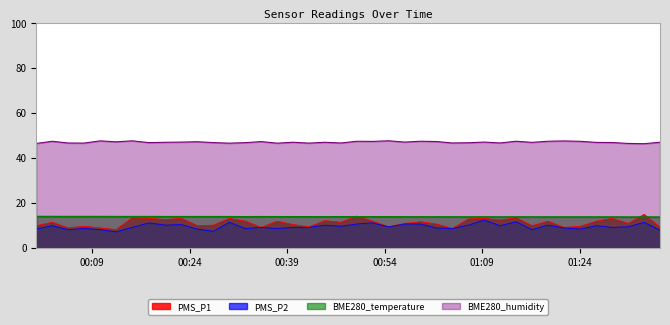

Reading right to left, list all the values displayed in this chart.

PMS_P1: 2021/03/04 01:36:20=9.0	2021/03/04 01:33:53=14.8	2021/03/04 01:31:26=10.8	2021/03/04 01:28:59=13.0	2021/03/04 01:26:32=11.8	2021/03/04 01:24:05=9.5	2021/03/04 01:21:33=9.0	2021/03/04 01:19:06=11.8	2021/03/04 01:16:39=9.8	2021/03/04 01:14:12=13.2	2021/03/04 01:11:45=12.2	2021/03/04 01:09:18=13.0	2021/03/04 01:06:52=12.8	2021/03/04 01:04:25=8.5	2021/03/04 01:01:57=10.5	2021/03/04 00:59:30=11.5	2021/03/04 00:57:04=10.8	2021/03/04 00:54:37=9.2	2021/03/04 00:52:08=11.8	2021/03/04 00:49:42=14.0	2021/03/04 00:47:15=11.2	2021/03/04 00:44:48=12.0	2021/03/04 00:42:21=9.2	2021/03/04 00:39:54=10.2	2021/03/04 00:37:27=11.8	2021/03/04 00:35:01=9.0	2021/03/04 00:32:34=11.8	2021/03/04 00:30:07=13.0	2021/03/04 00:27:39=10.0	2021/03/04 00:25:12=9.8	2021/03/04 00:22:45=13.0	2021/03/04 00:20:19=12.5	2021/03/04 00:17:46=13.0	2021/03/04 00:15:11=13.2	2021/03/04 00:12:43=8.0	2021/03/04 00:10:16=8.8	2021/03/04 00:07:47=9.5	2021/03/04 00:05:20=8.8	2021/03/04 00:02:54=11.2	2021/03/04 00:00:26=9.8
PMS_P2: 2021/03/04 01:36:20=7.8	2021/03/04 01:33:53=11.2	2021/03/04 01:31:26=9.2	2021/03/04 01:28:59=9.0	2021/03/04 01:26:32=9.8	2021/03/04 01:24:05=8.2	2021/03/04 01:21:33=8.8	2021/03/04 01:19:06=10.0	2021/03/04 01:16:39=8.0	2021/03/04 01:14:12=11.5	2021/03/04 01:11:45=9.8	2021/03/04 01:09:18=12.2	2021/03/04 01:06:52=10.0	2021/03/04 01:04:25=8.5	2021/03/04 01:01:57=8.8	2021/03/04 00:59:30=10.5	2021/03/04 00:57:04=10.5	2021/03/04 00:54:37=9.2	2021/03/04 00:52:08=11.0	2021/03/04 00:49:42=10.5	2021/03/04 00:47:15=9.5	2021/03/04 00:44:48=10.0	2021/03/04 00:42:21=9.0	2021/03/04 00:39:54=9.0	2021/03/04 00:37:27=8.5	2021/03/04 00:35:01=9.0	2021/03/04 00:32:34=8.5	2021/03/04 00:30:07=11.2	2021/03/04 00:27:39=7.2	2021/03/04 00:25:12=8.2	2021/03/04 00:22:45=10.2	2021/03/04 00:20:19=10.0	2021/03/04 00:17:46=11.0	2021/03/04 00:15:11=9.0	2021/03/04 00:12:43=7.0	2021/03/04 00:10:16=8.0	2021/03/04 00:07:47=8.5	2021/03/04 00:05:20=8.0	2021/03/04 00:02:54=9.8	2021/03/04 00:00:26=8.2
BME280_temperature: 2021/03/04 01:36:20=13.6	2021/03/04 01:33:53=13.6	2021/03/04 01:31:26=13.6	2021/03/04 01:28:59=13.6	2021/03/04 01:26:32=13.6	2021/03/04 01:24:05=13.6	2021/03/04 01:21:33=13.6	2021/03/04 01:19:06=13.6	2021/03/04 01:16:39=13.6	2021/03/04 01:14:12=13.6	2021/03/04 01:11:45=13.6	2021/03/04 01:09:18=13.6	2021/03/04 01:06:52=13.6	2021/03/04 01:04:25=13.7	2021/03/04 01:01:57=13.7	2021/03/04 00:59:30=13.7	2021/03/04 00:57:04=13.7	2021/03/04 00:54:37=13.7	2021/03/04 00:52:08=13.7	2021/03/04 00:49:42=13.7	2021/03/04 00:47:15=13.7	2021/03/04 00:44:48=13.7	2021/03/04 00:42:21=13.7	2021/03/04 00:39:54=13.7	2021/03/04 00:37:27=13.7	2021/03/04 00:35:01=13.7	2021/03/04 00:32:34=13.7	2021/03/04 00:30:07=13.7	2021/03/04 00:27:39=13.7	2021/03/04 00:25:12=13.7	2021/03/04 00:22:45=13.7	2021/03/04 00:20:19=13.7	2021/03/04 00:17:46=13.8	2021/03/04 00:15:11=13.8	2021/03/04 00:12:43=13.8	2021/03/04 00:10:16=13.8	2021/03/04 00:07:47=13.8	2021/03/04 00:05:20=13.8	2021/03/04 00:02:54=13.8	2021/03/04 00:00:26=13.8
BME280_humidity: 2021/03/04 01:36:20=46.9	2021/03/04 01:33:53=46.2	2021/03/04 01:31:26=46.4	2021/03/04 01:28:59=46.8	2021/03/04 01:26:32=46.8	2021/03/04 01:24:05=47.3	2021/03/04 01:21:33=47.5	2021/03/04 01:19:06=47.3	2021/03/04 01:16:39=46.8	2021/03/04 01:14:12=47.3	2021/03/04 01:11:45=46.6	2021/03/04 01:09:18=47.0	2021/03/04 01:06:52=46.7	2021/03/04 01:04:25=46.6	2021/03/04 01:01:57=47.2	2021/03/04 00:59:30=47.3	2021/03/04 00:57:04=47.0	2021/03/04 00:54:37=47.5	2021/03/04 00:52:08=47.3	2021/03/04 00:49:42=47.3	2021/03/04 00:47:15=46.5	2021/03/04 00:44:48=46.9	2021/03/04 00:42:21=46.5	2021/03/04 00:39:54=46.9	2021/03/04 00:37:27=46.5	2021/03/04 00:35:01=47.2	2021/03/04 00:32:34=46.7	2021/03/04 00:30:07=46.5	2021/03/04 00:27:39=46.7	2021/03/04 00:25:12=47.1	2021/03/04 00:22:45=47.0	2021/03/04 00:20:19=46.9	2021/03/04 00:17:46=46.7	2021/03/04 00:15:11=47.5	2021/03/04 00:12:43=47.1	2021/03/04 00:10:16=47.5	2021/03/04 00:07:47=46.5	2021/03/04 00:05:20=46.5	2021/03/04 00:02:54=47.3	2021/03/04 00:00:26=46.4